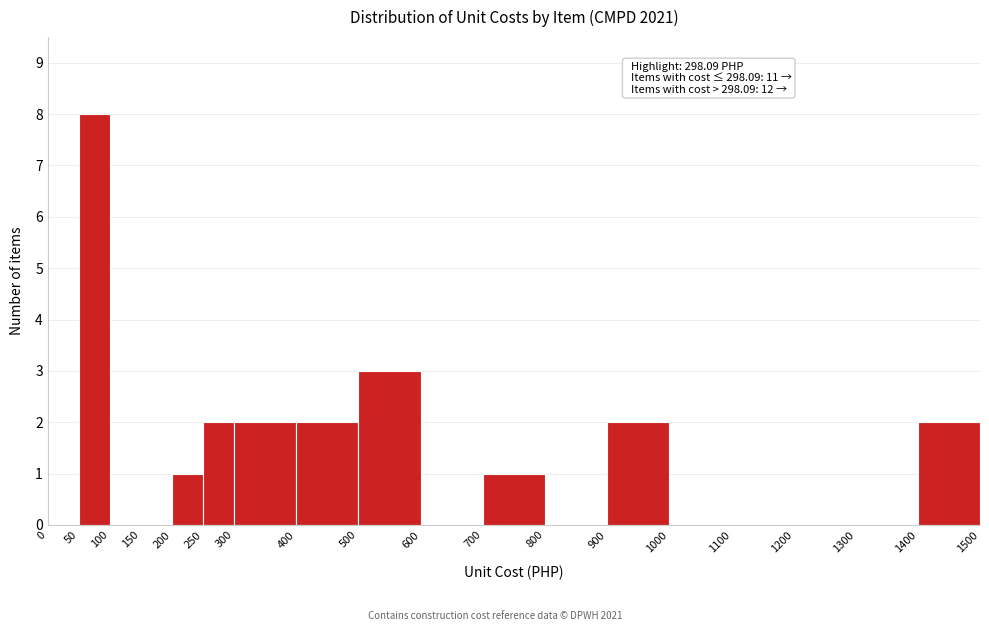

Over which range of the x-axis is the bar tallest?

50 to 100